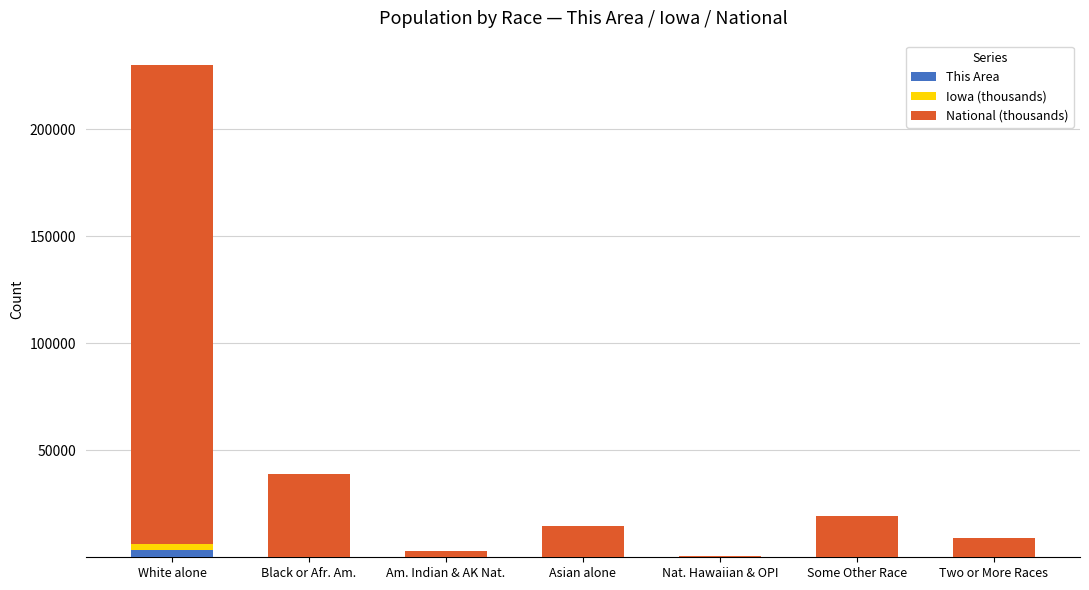

What is the sum of all This Area values?

3635.0